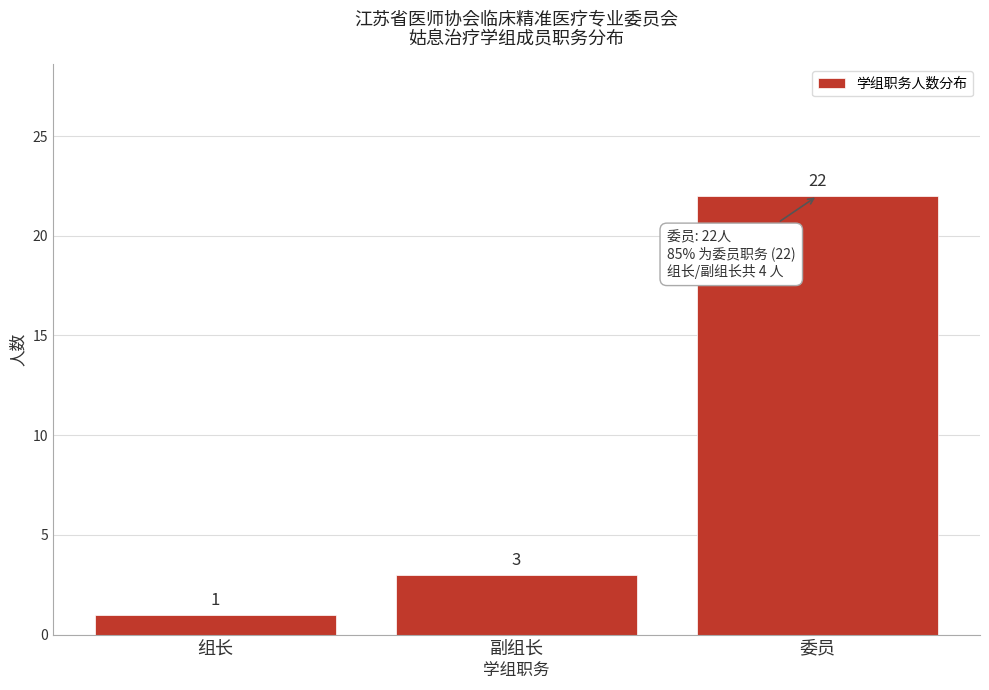

Reading right to left, extract all data points from this chart.

22	3	1